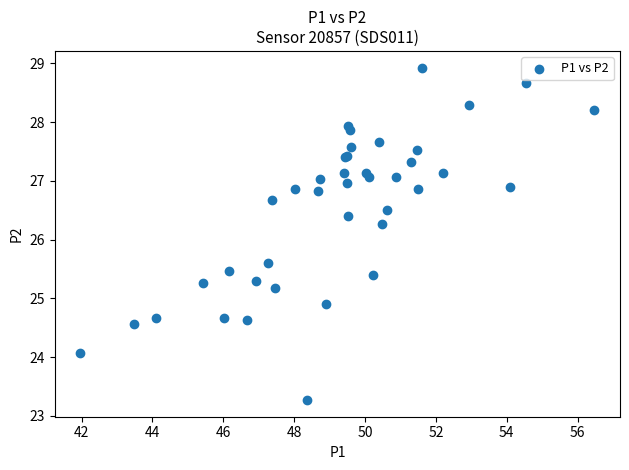

What Y value in the scatter plot is closest to 26?

26.3